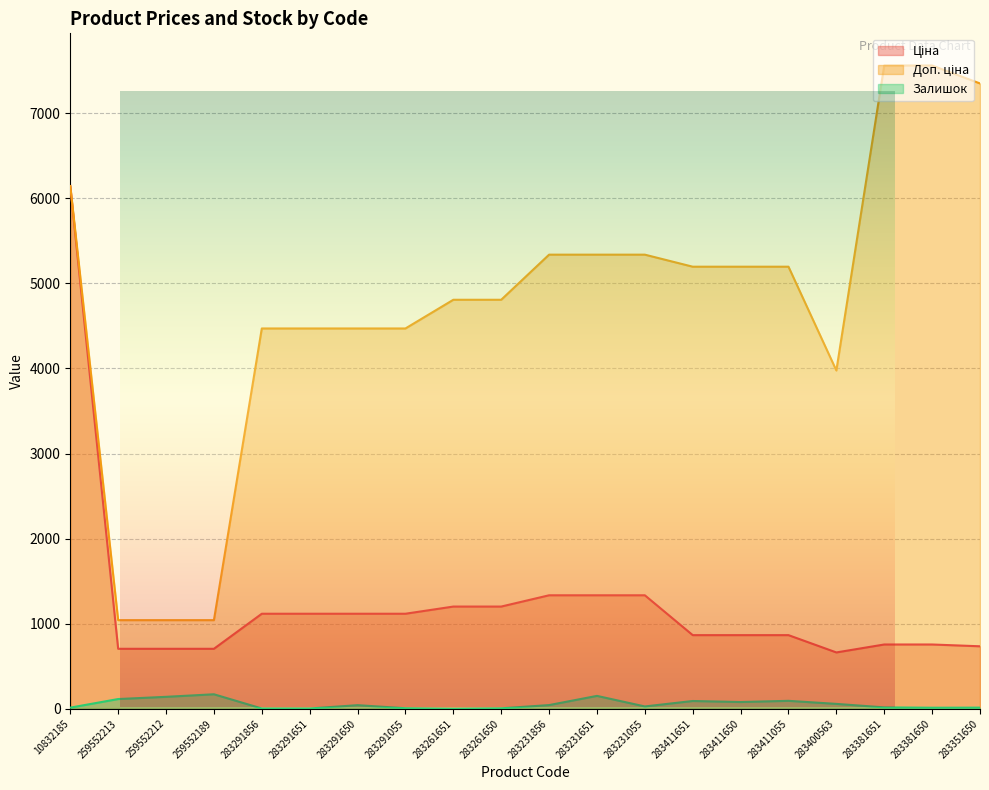

At which label does Доп. ціна reach its peak?

283381651